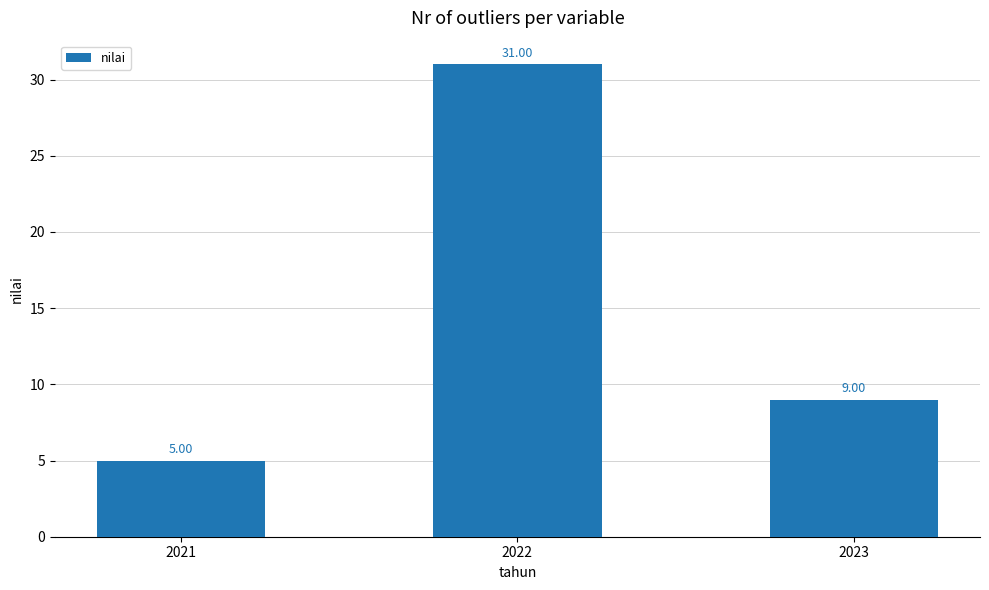

What is the value of the 3rd bar from the left?

9